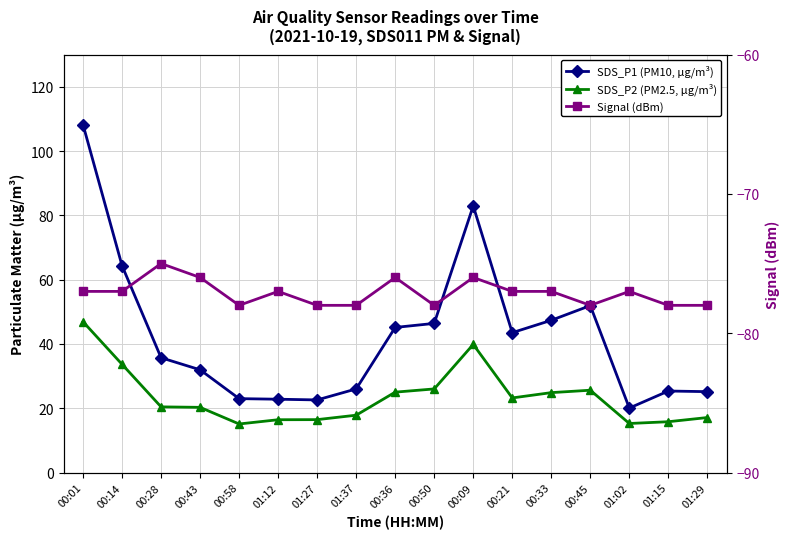

What is the approximate value of Signal (dBm) at 01:27?

-78.0